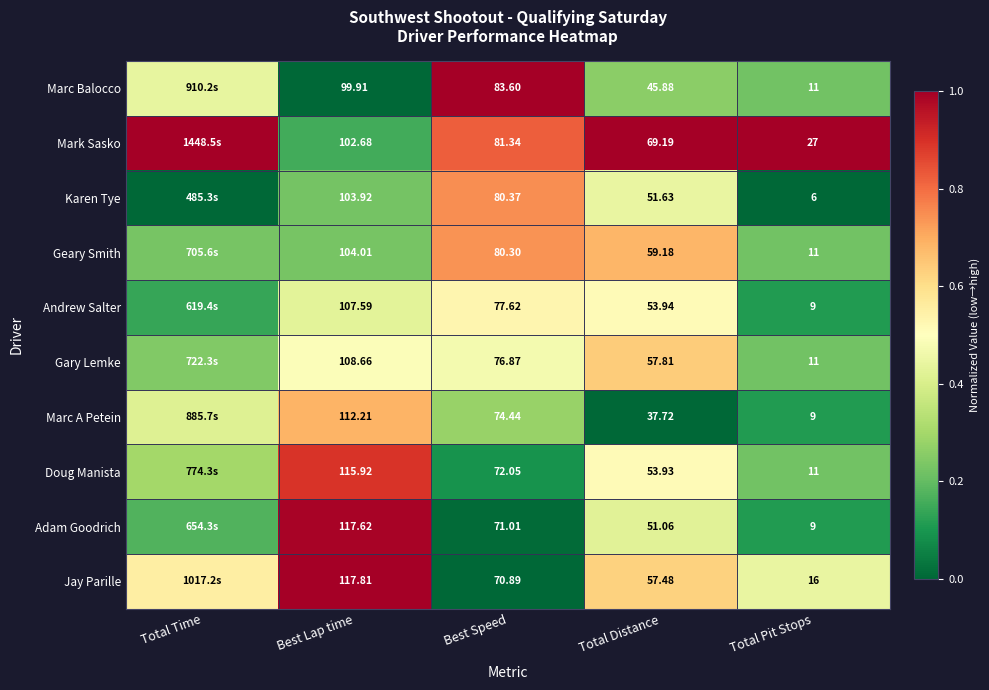

At Best Speed, list the series in order from smallest to largest.

Jay Parille, Adam Goodrich, Doug Manista, Marc A Petein, Gary Lemke, Andrew Salter, Geary Smith, Karen Tye, Mark Sasko, Marc Balocco